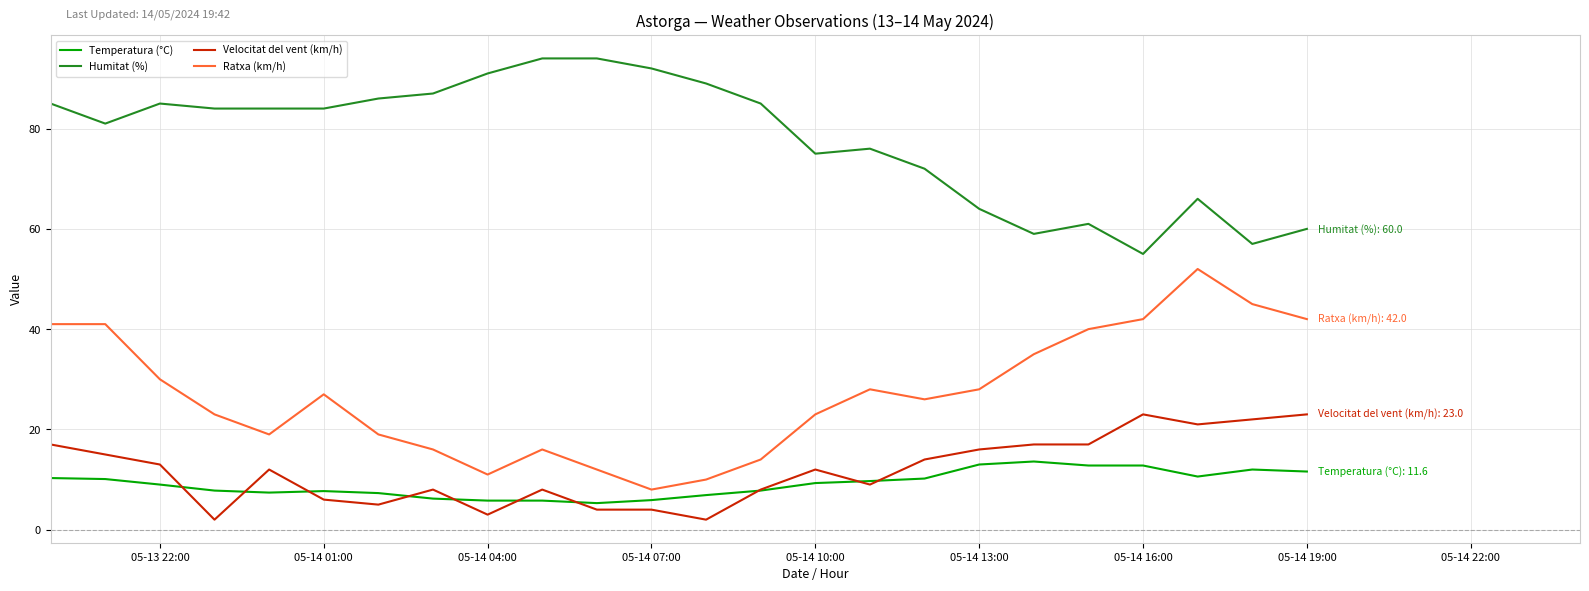

True or false: Ratxa (km/h) and Humitat (%) cross at least once.

False